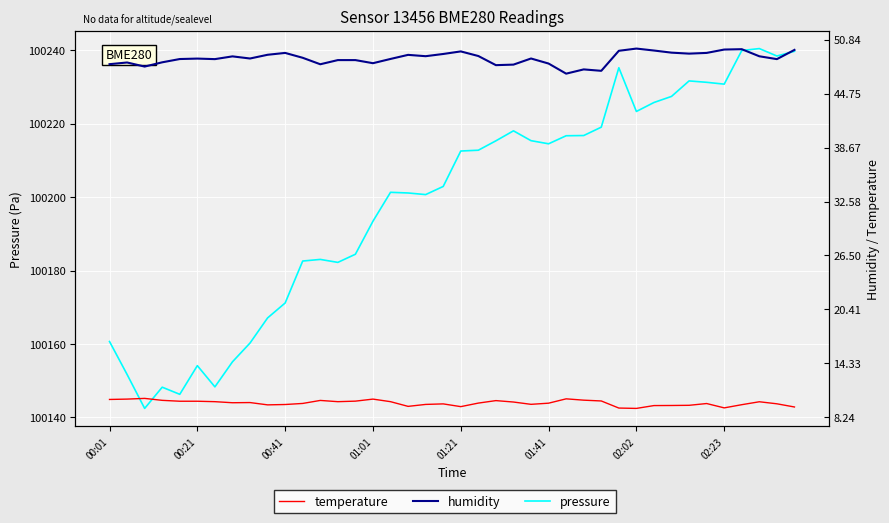

What position from the right is 9?

31